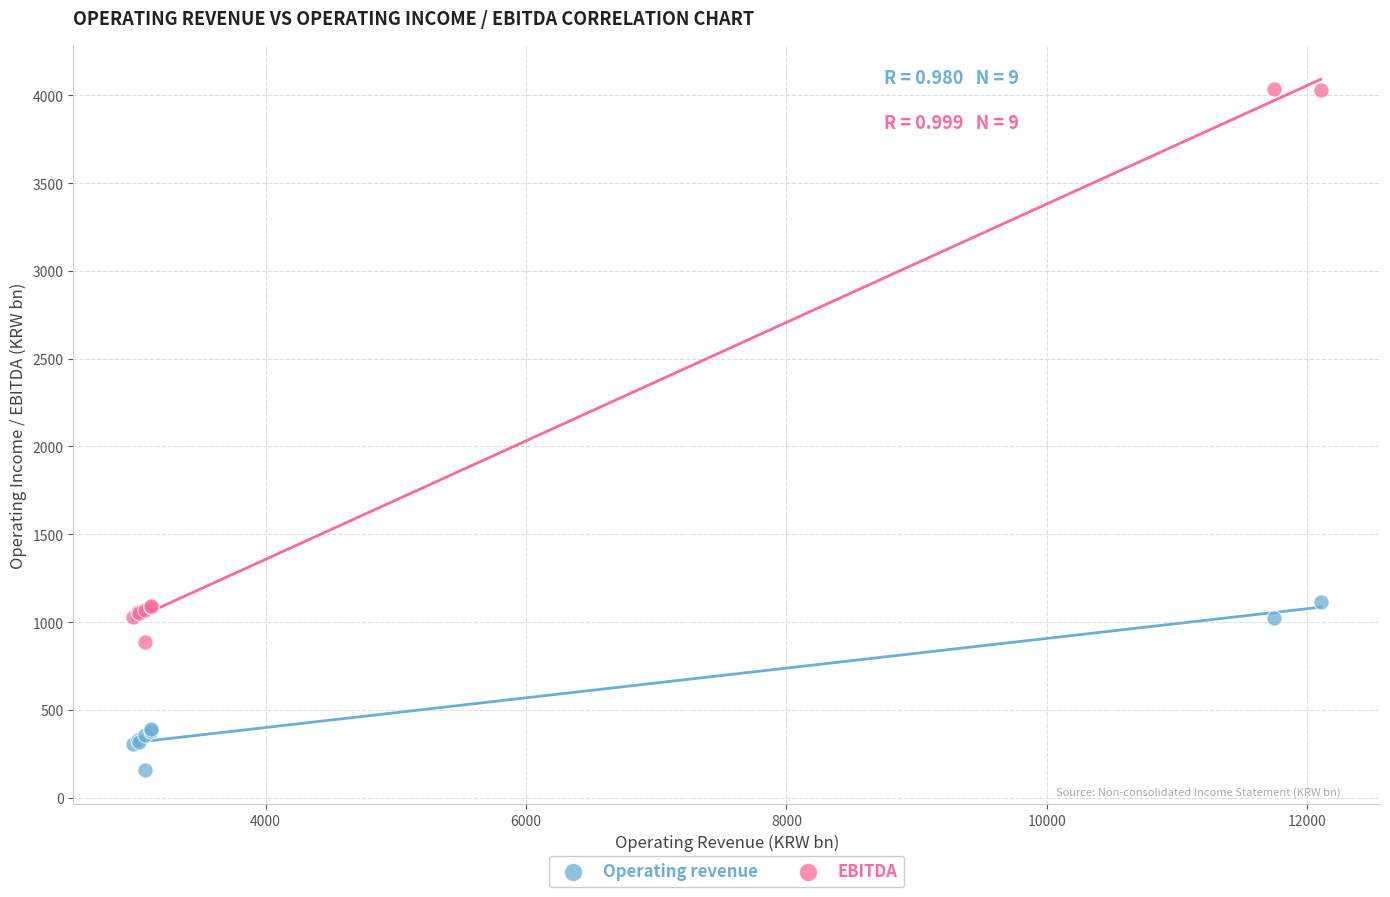

Which series reaches the minimum Y coordinate?

Operating revenue